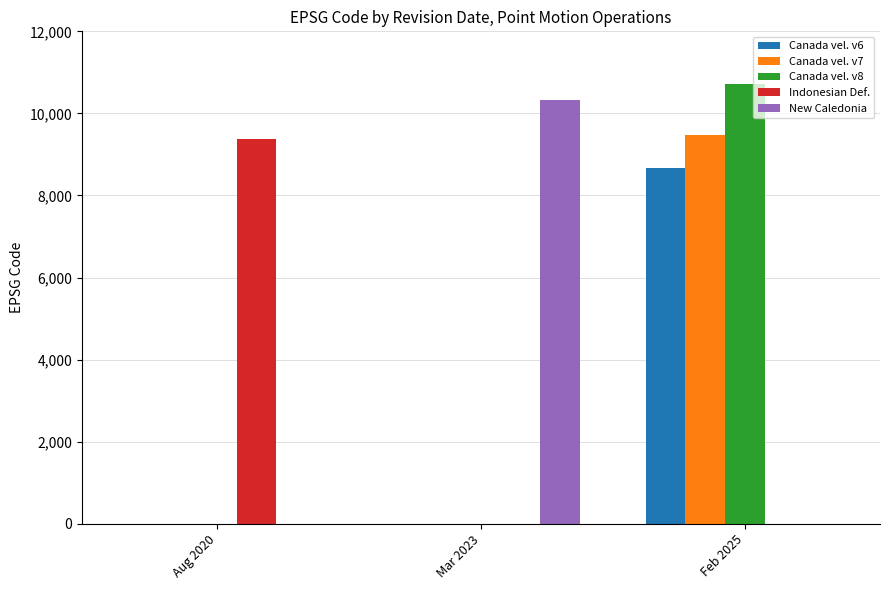

Which series has the largest total across all categories?

Canada vel. v8